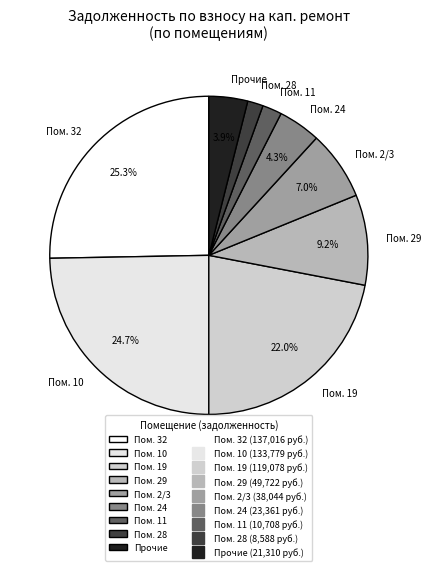

Is there a majority slice in this chart?

No